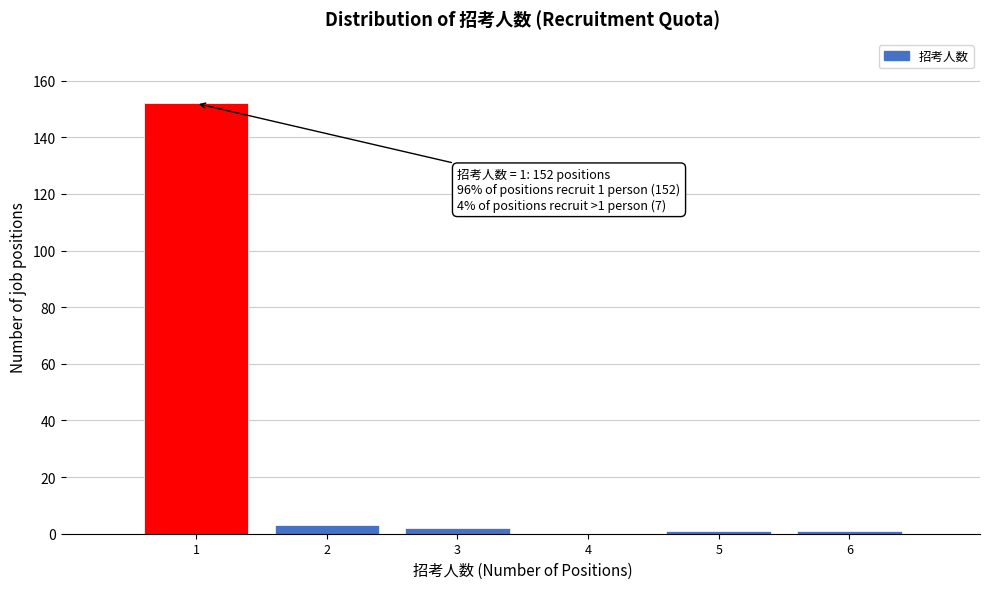

Which range on the x-axis has the tallest bar?

0.5 to 1.5